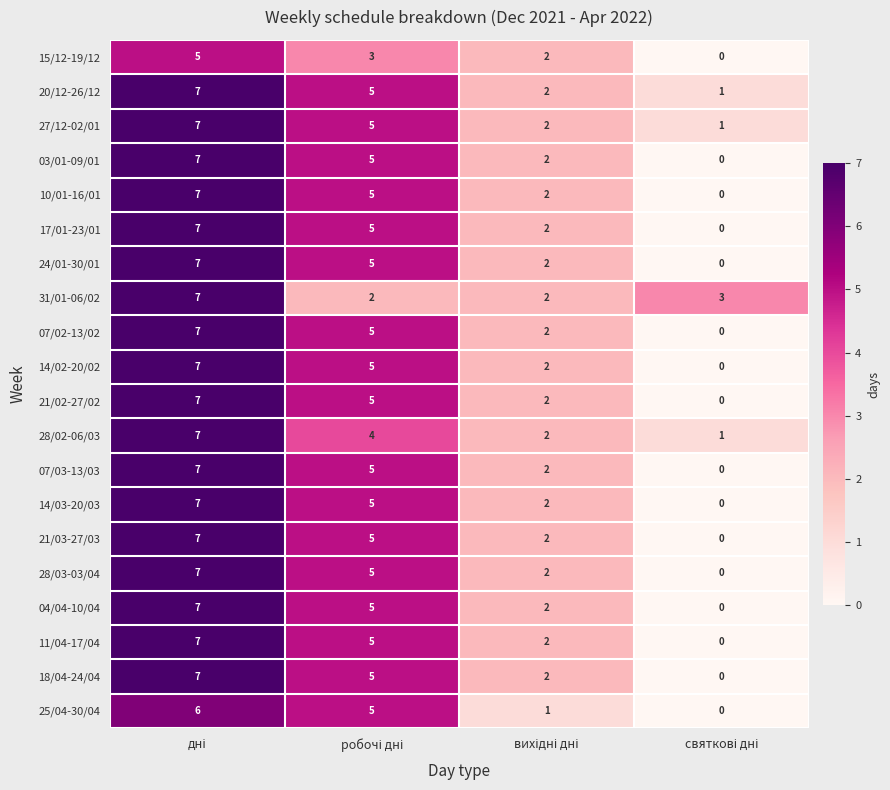

What is the highest value of the 03/01-09/01 series?

7